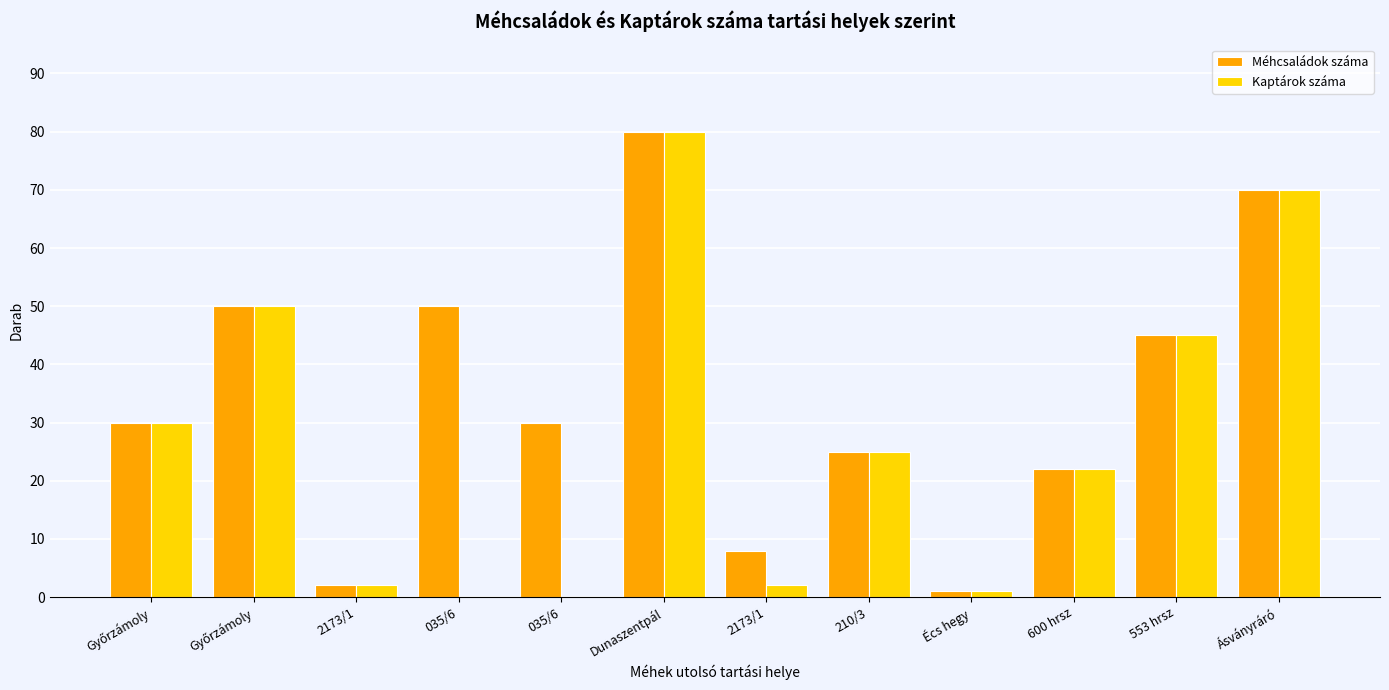

How many data points does each series have?

12